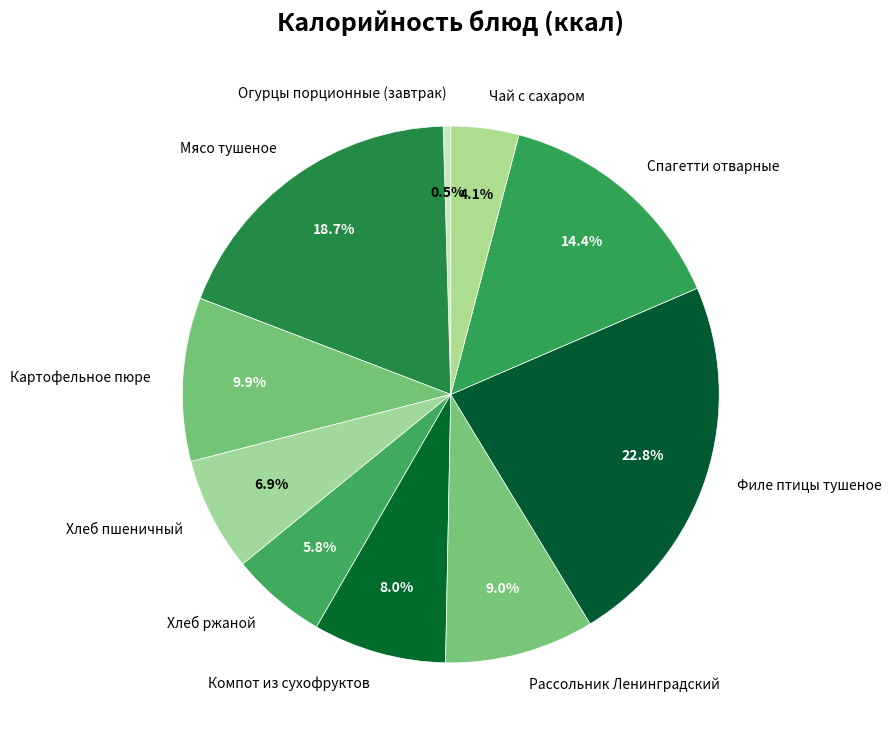

How many slices are in this pie chart?

10